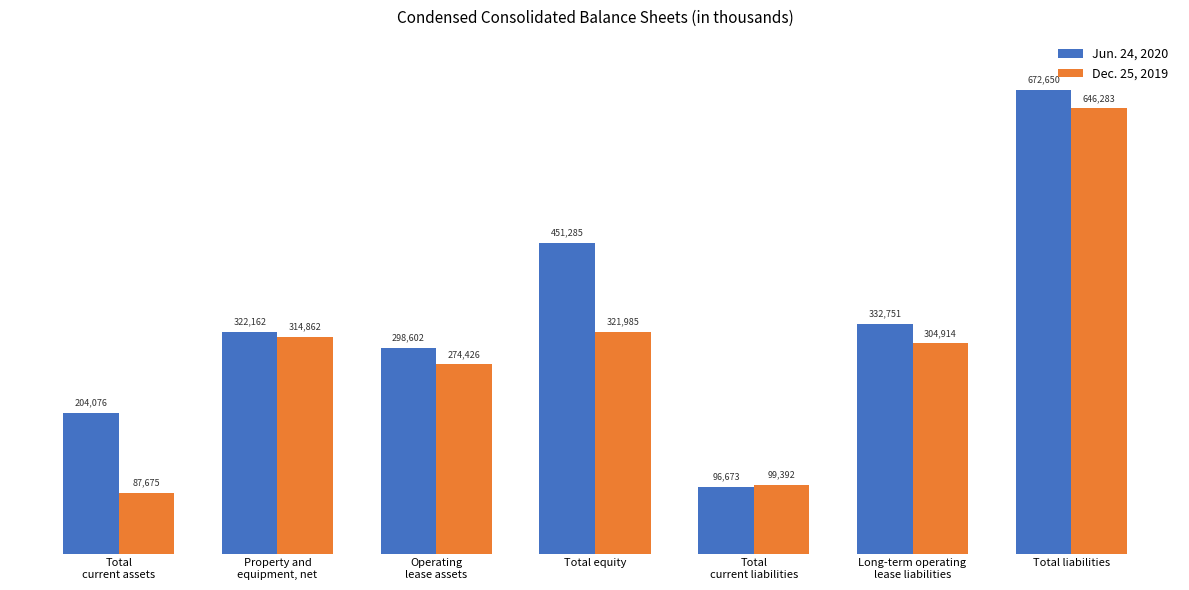

What are all the series names shown in the legend?

Jun. 24, 2020, Dec. 25, 2019